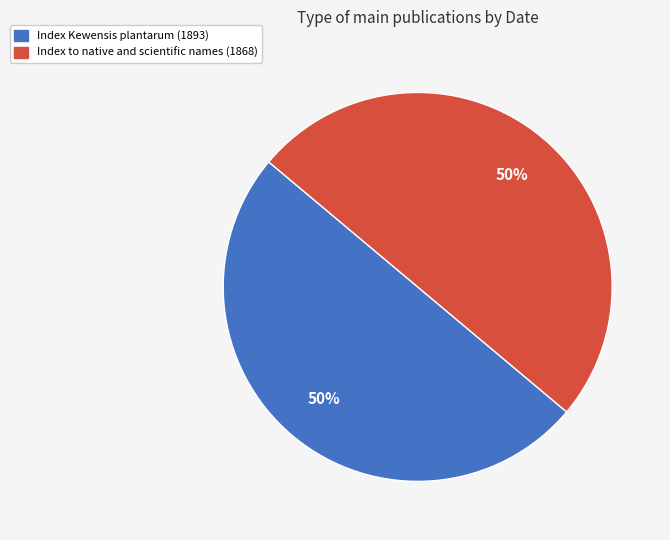

True or false: Index Kewensis plantarum (1893) accounts for 50% of the total.

True